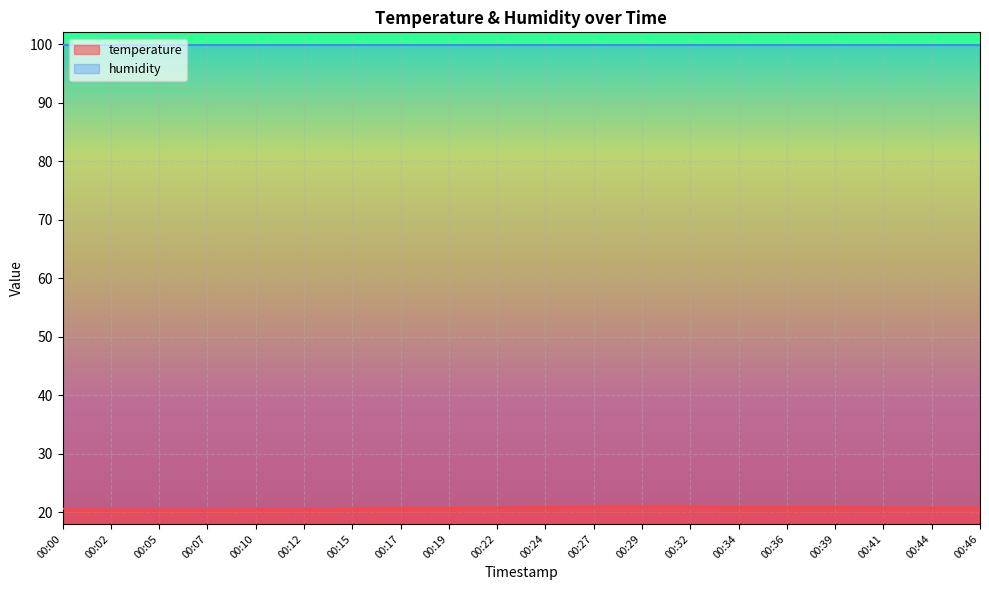

Where is the data nearest to the value 20?

00:02